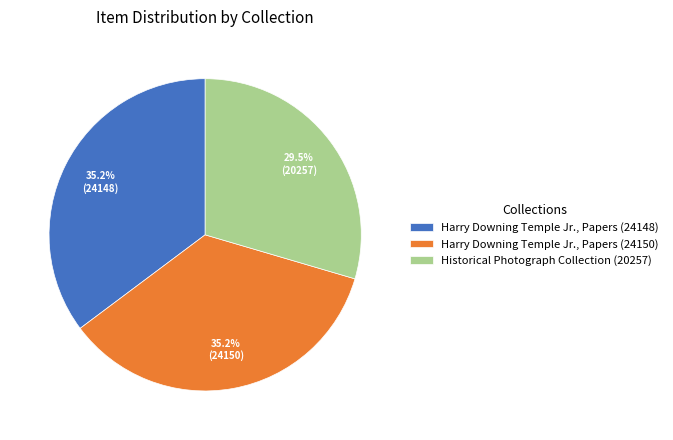

Is it true that Historical Photograph Collection (20257) is 15% of the pie?

False